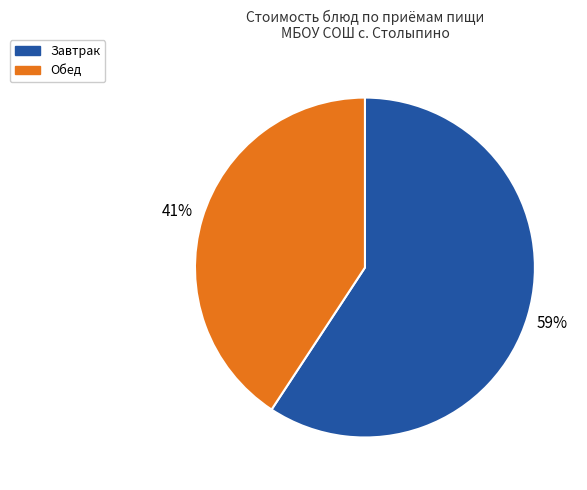

To the nearest percent, what is the combined percentage of Завтрак and Обед?

100%